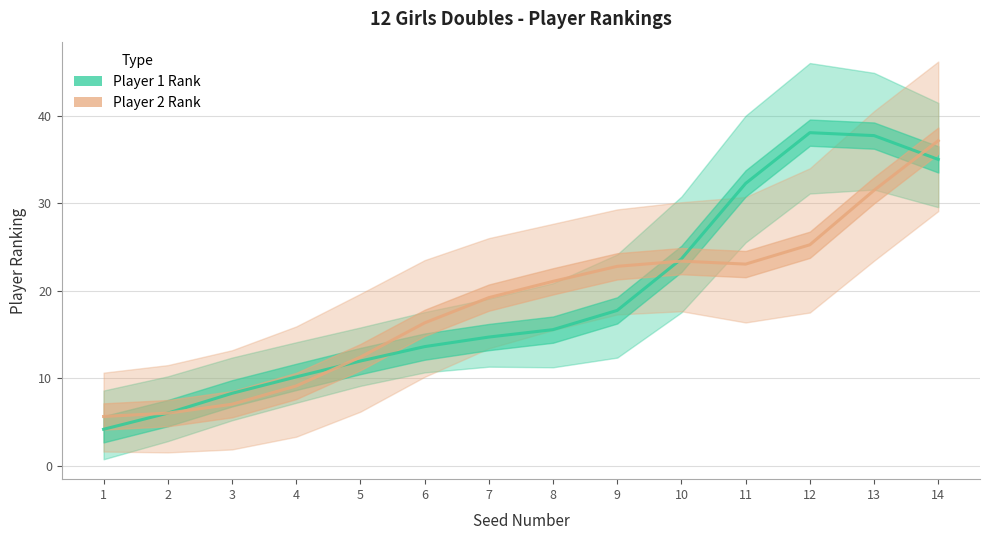

Rank the series by their maximum value, from lowest to highest.

Player 2 Rank, Player 1 Rank